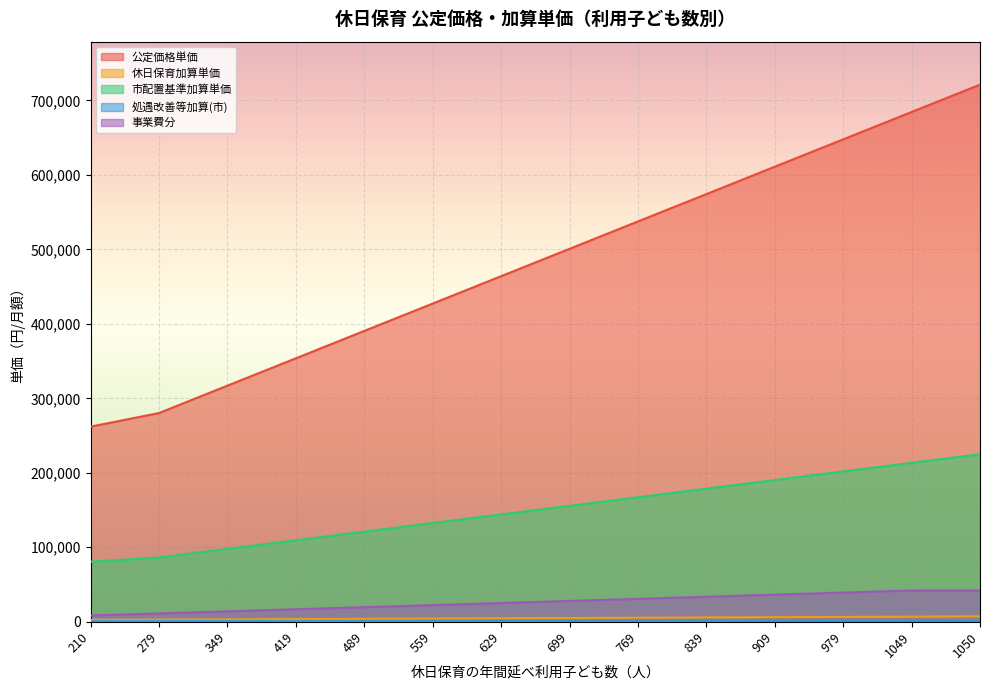

At which label is 事業費分 closest to 25200?

629